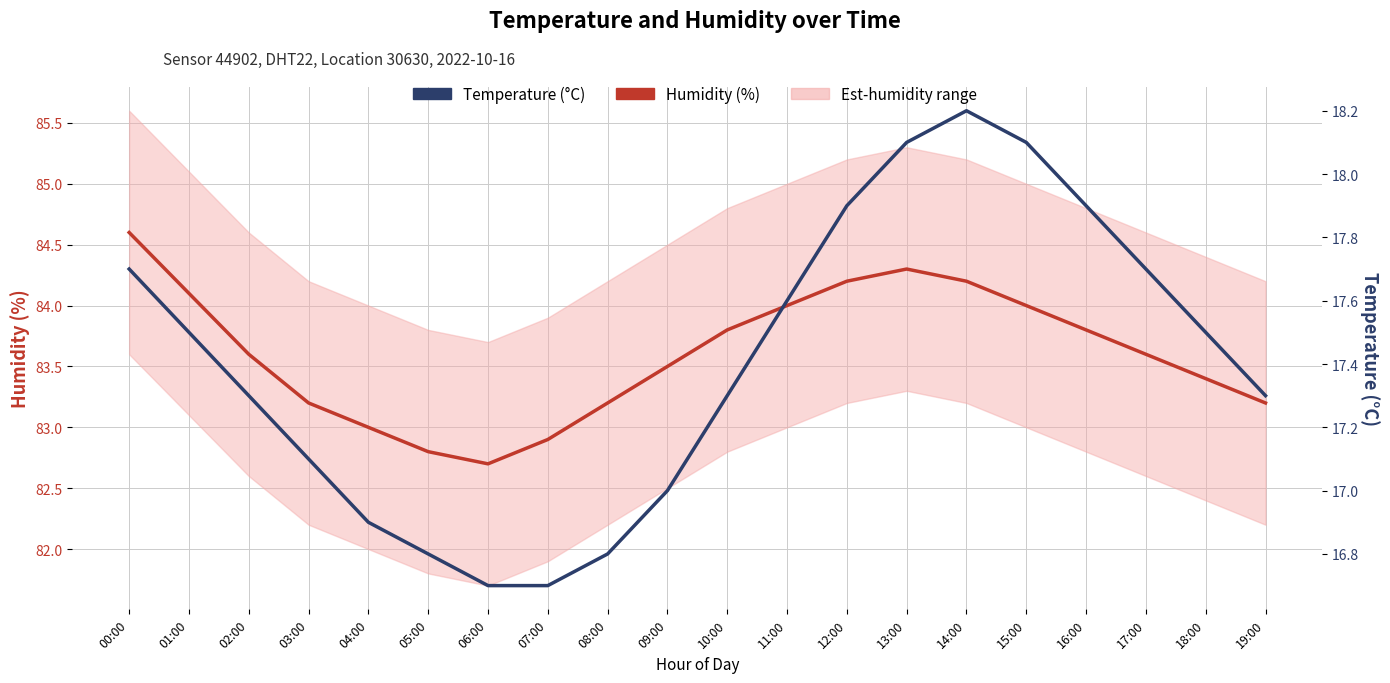

At which label does Humidity (%) reach its minimum?

06:00